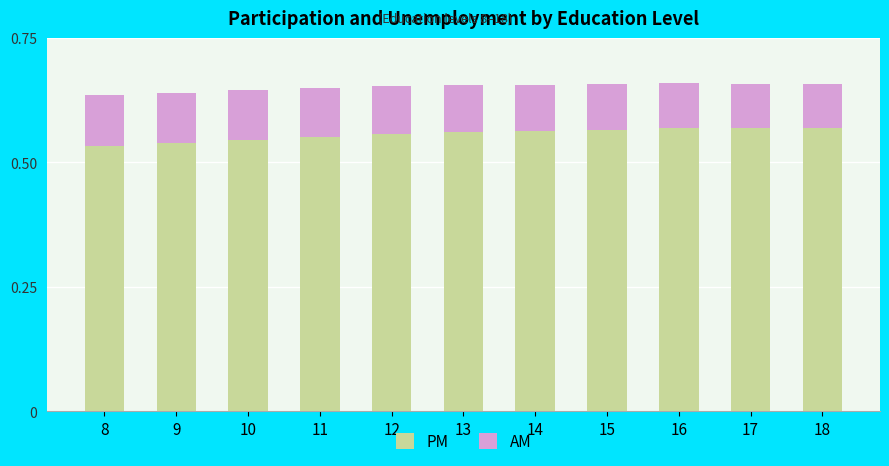

What is the sum of all PM values?

6.1